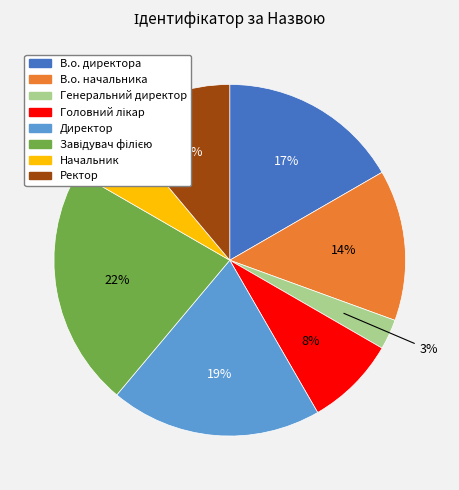

How many slices are in this pie chart?

8